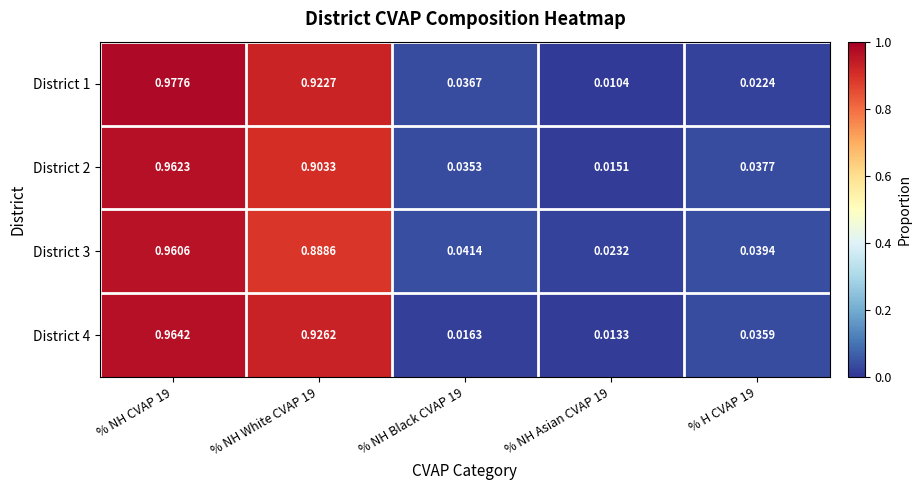

Is the value of District 3 at % NH Asian CVAP 19 greater than the value of District 2 at % NH Asian CVAP 19?

Yes